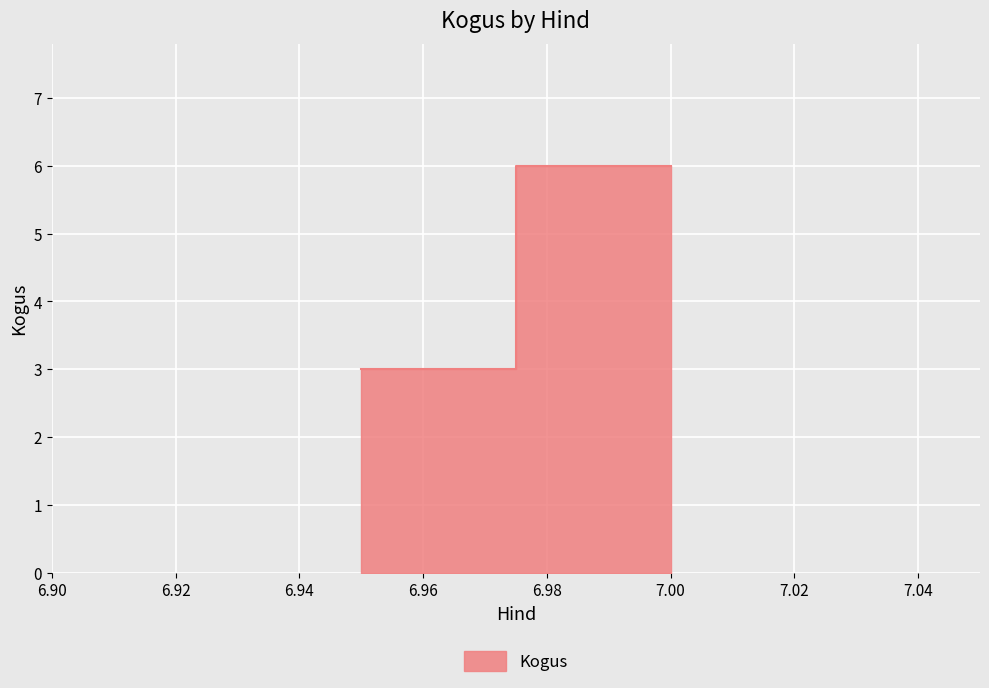

Which category has the lowest value across all series?

6.95